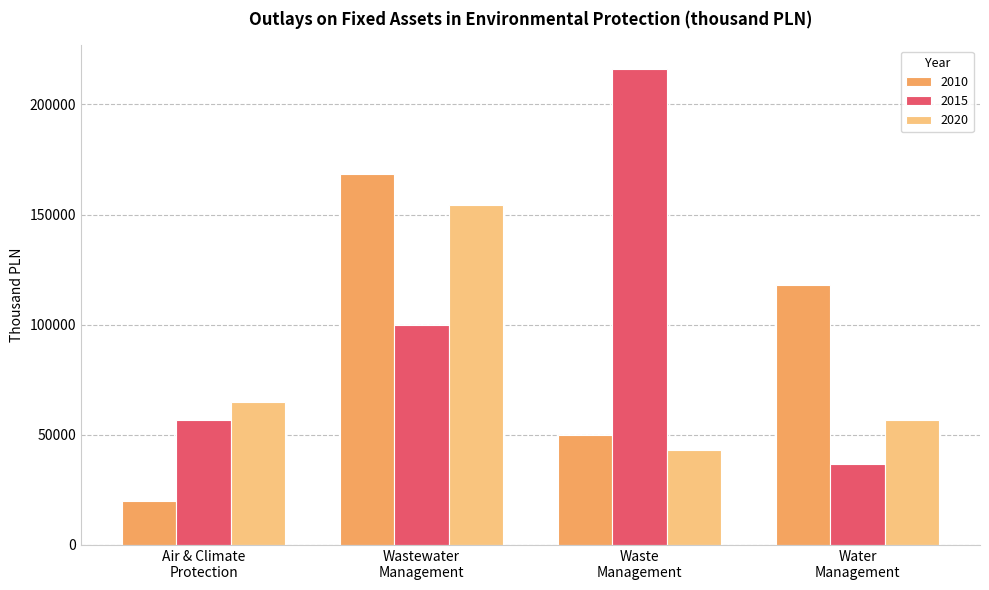

Which series changed the most between Wastewater
Management and Water
Management?

2020